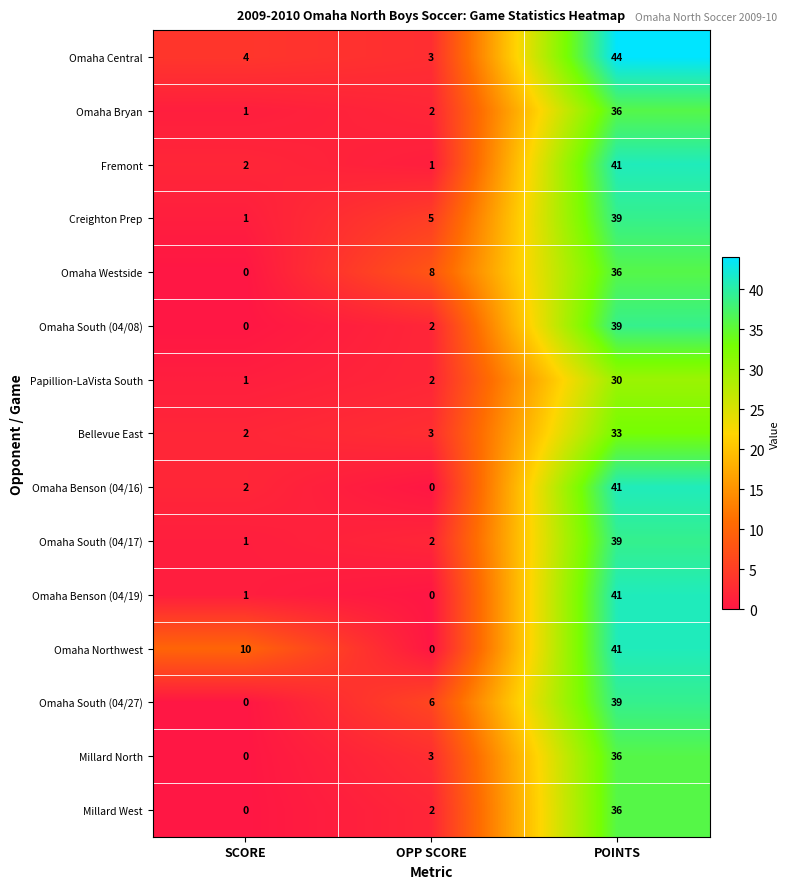

What is the total value across all series at OPP SCORE?

39